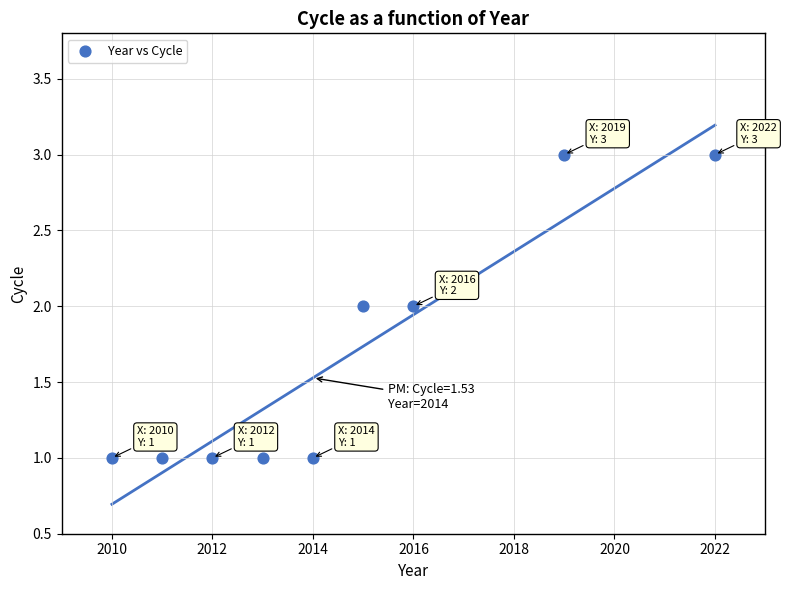

What is the average X value?

2015